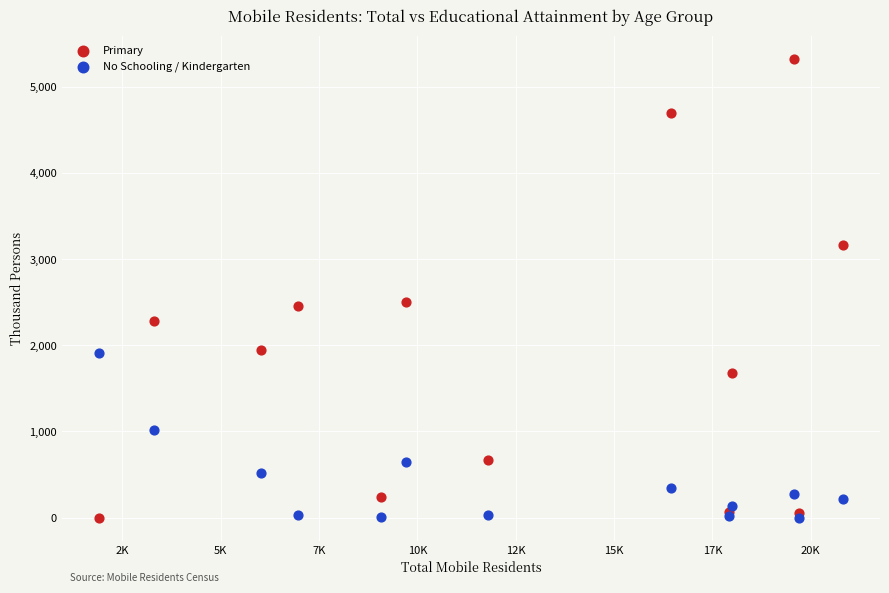

Which series contains the highest Y value?

Primary